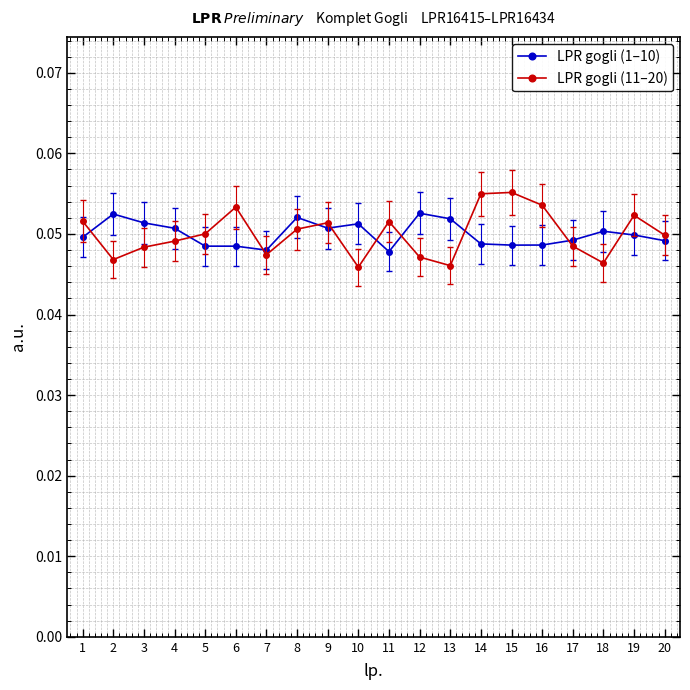

True or false: LPR gogli (11–20) has more than 0 interior local peaks.

True